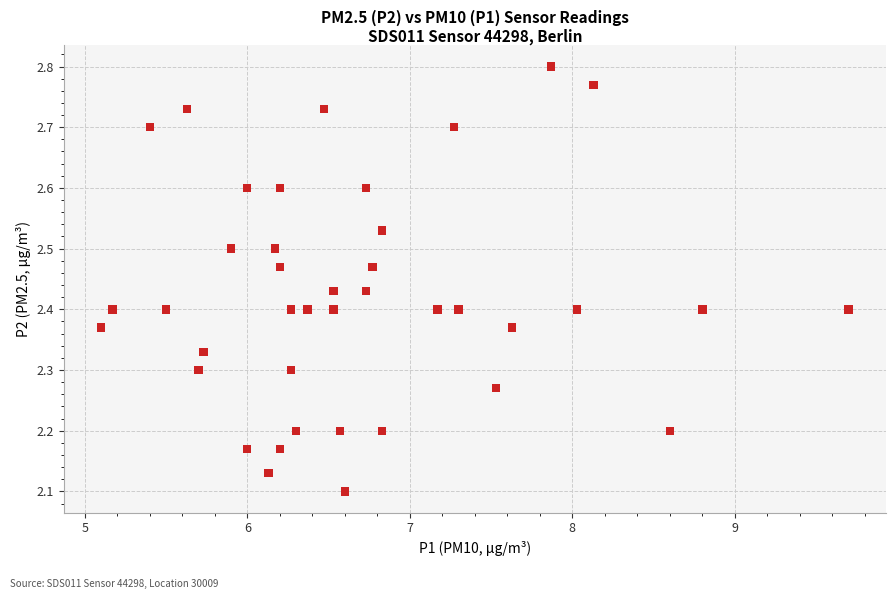

What is the range of Y values (max minus min)?

0.7